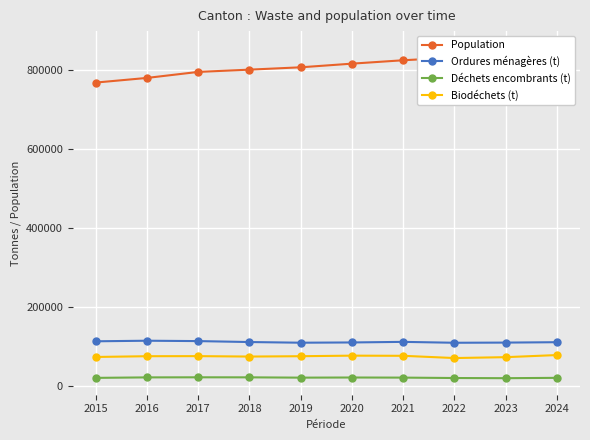

True or false: Population and Ordures ménagères (t) intersect in this chart.

False